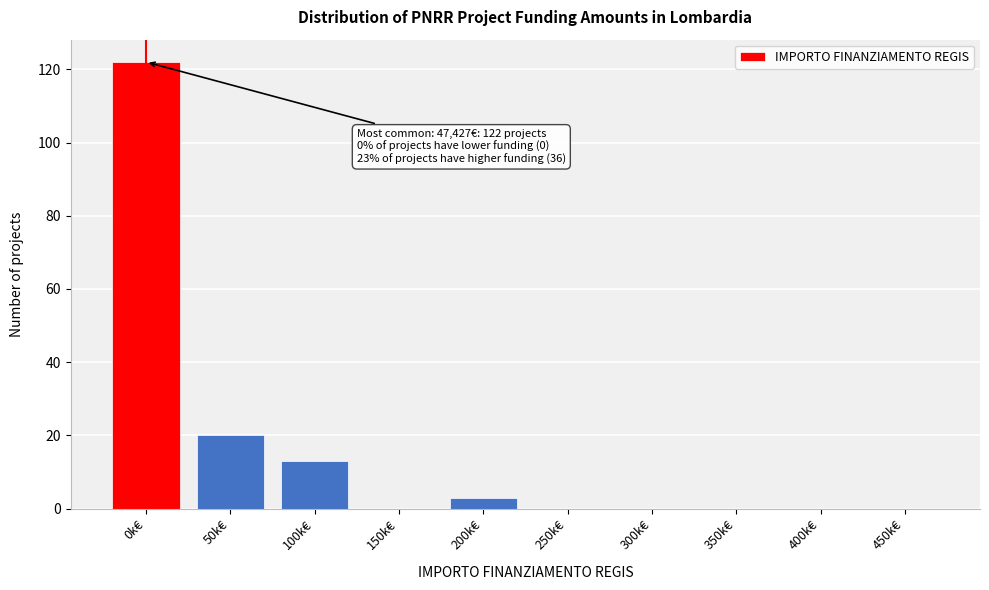

Reading left to right, extract all data points from this chart.

0k€=122	50k€=20	100k€=13	150k€=0	200k€=3	250k€=0	300k€=0	350k€=0	400k€=0	450k€=0